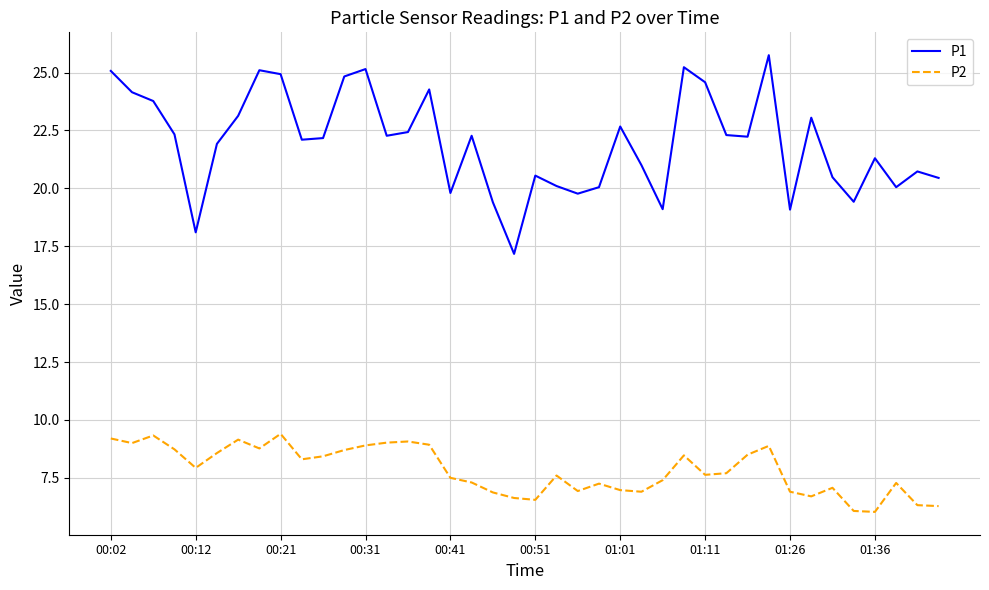

What is the lowest value of the P1 series?

17.2